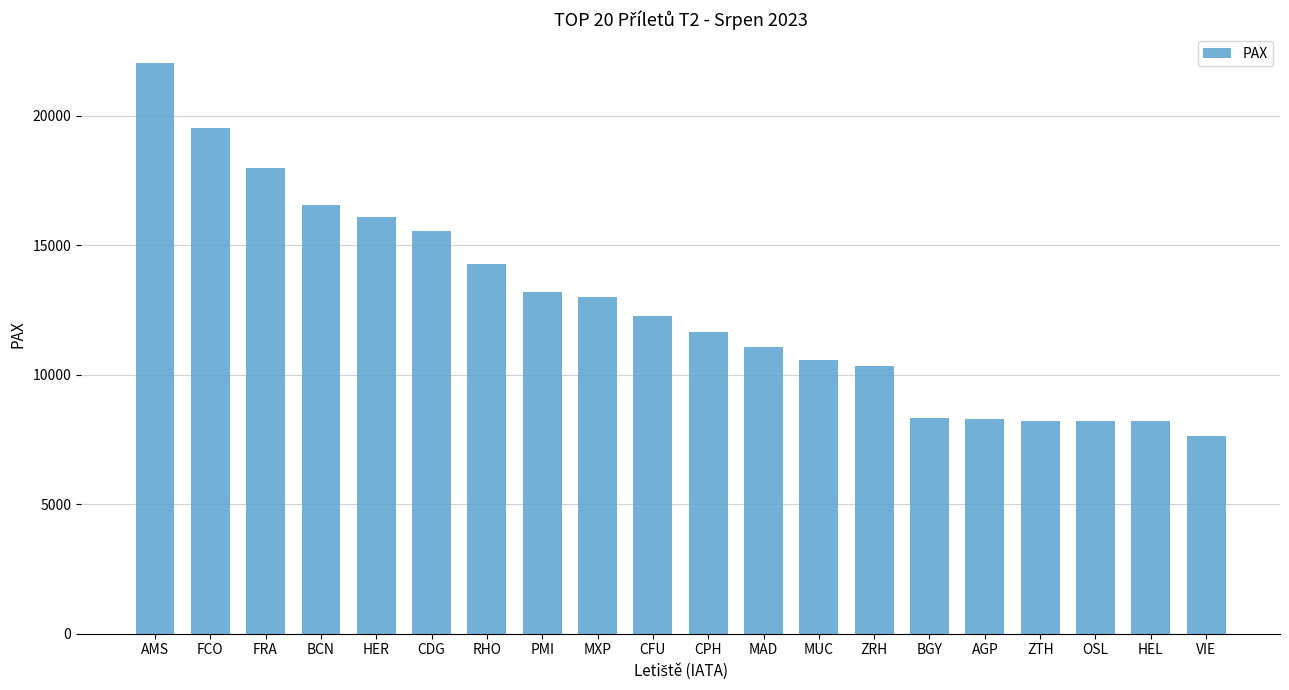

Is it true that the value at BCN is 24781?

False